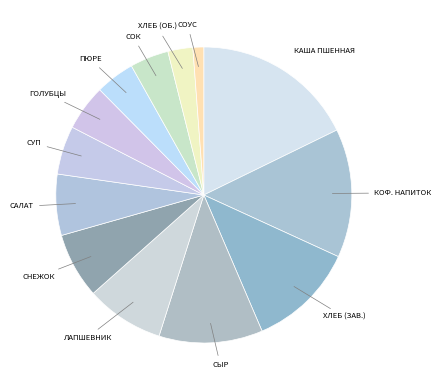

How many slices are in this pie chart?

13